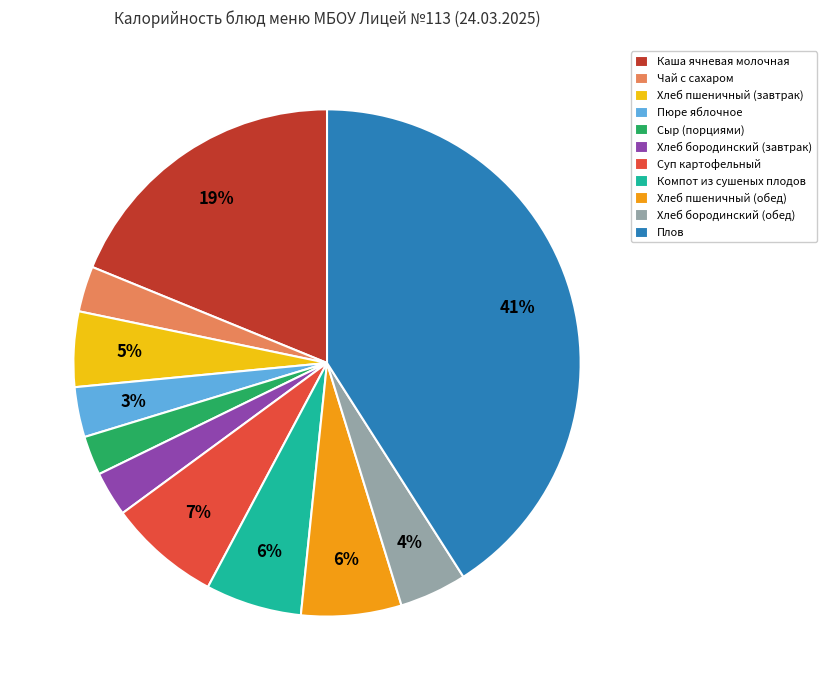

To the nearest percent, what is the average slice percentage?

9%